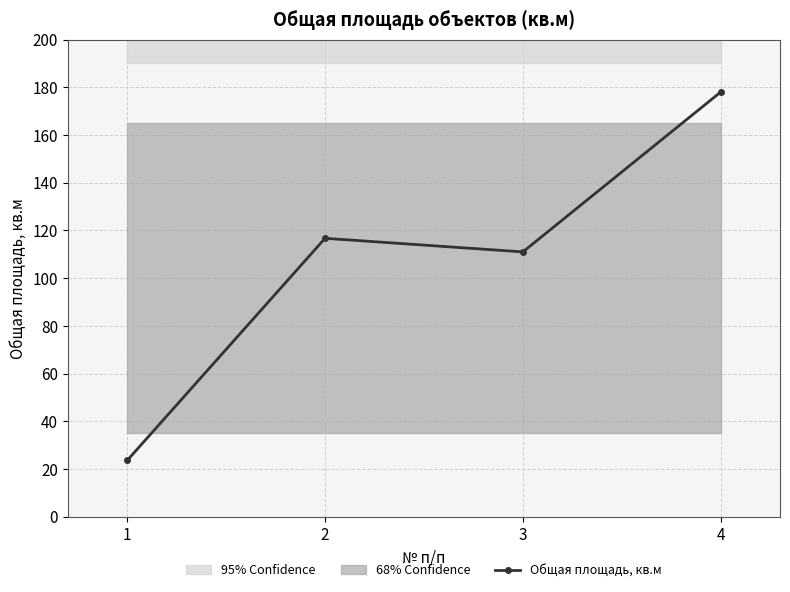

List the labels in order of value, smallest first.

1, 3, 2, 4